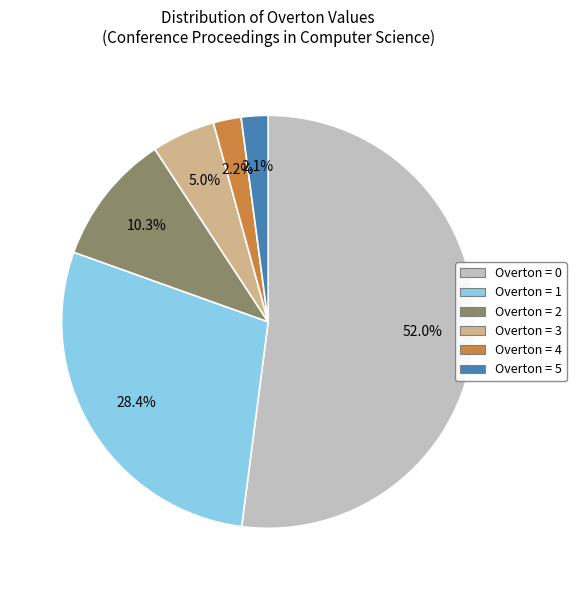

Is there a majority slice in this chart?

Yes